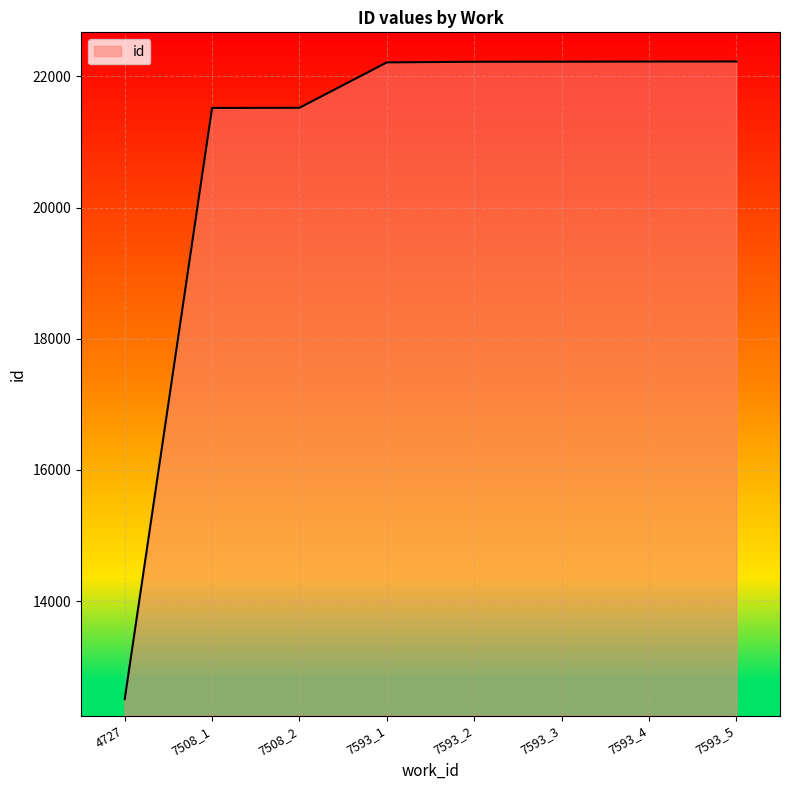

How many lines are shown in the chart?

1